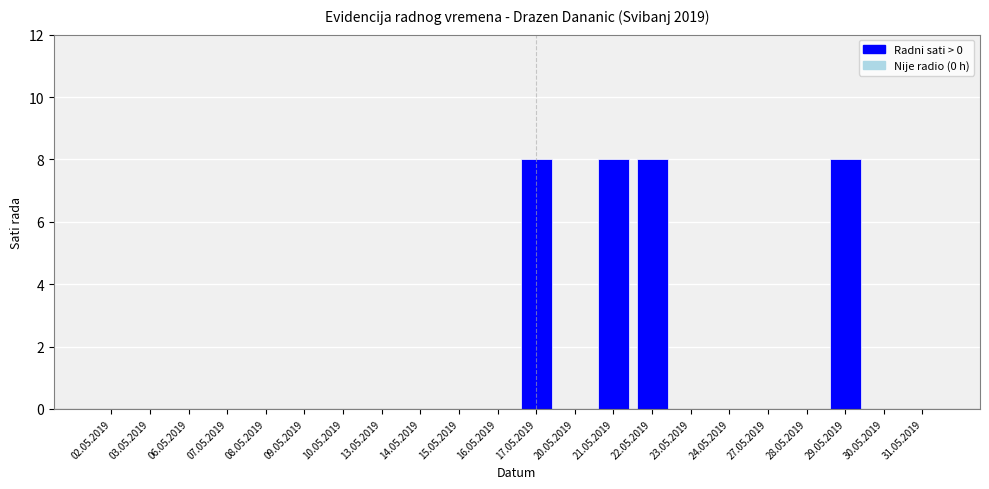

What is the greatest value displayed?

8